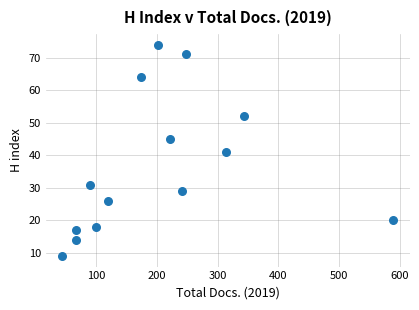

What is the range of Y values (max minus min)?

65